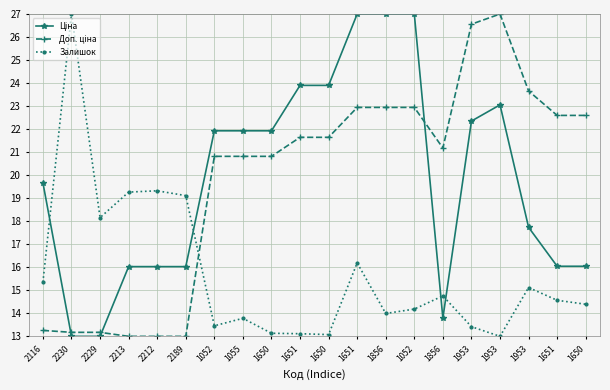

What is the difference between the Доп. ціна values at 1953 and 1651?

1.1